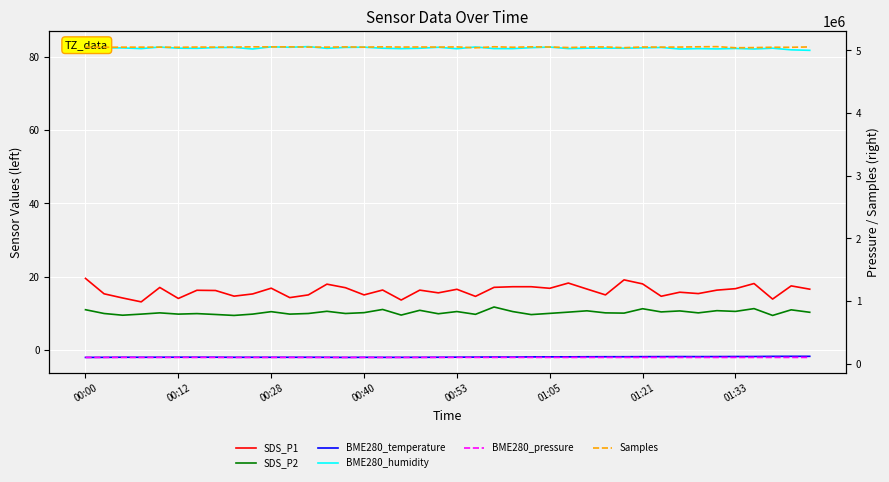

Which category has the lowest value across all series?

00:00